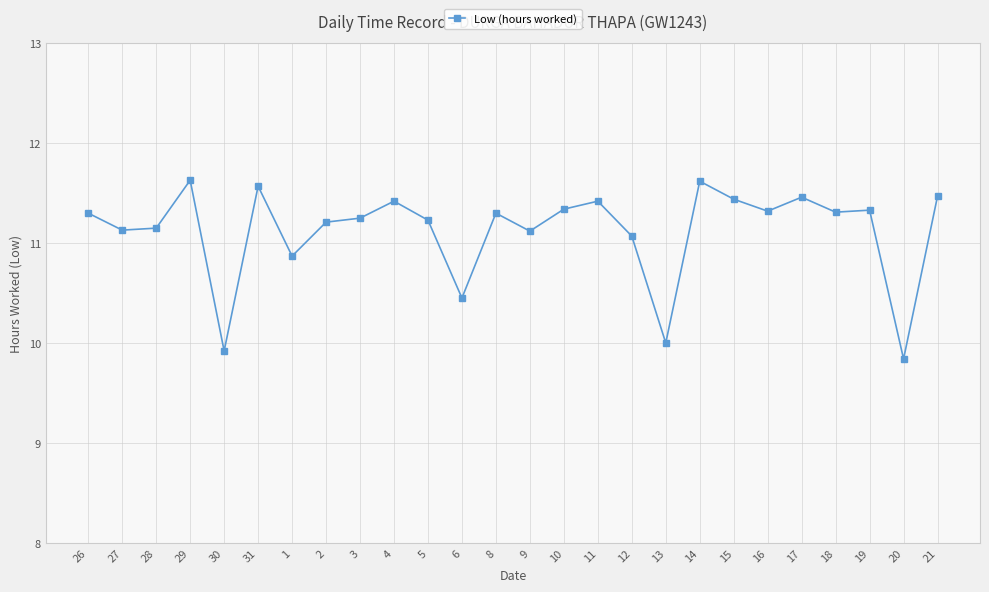

How many values exceed 11?

21